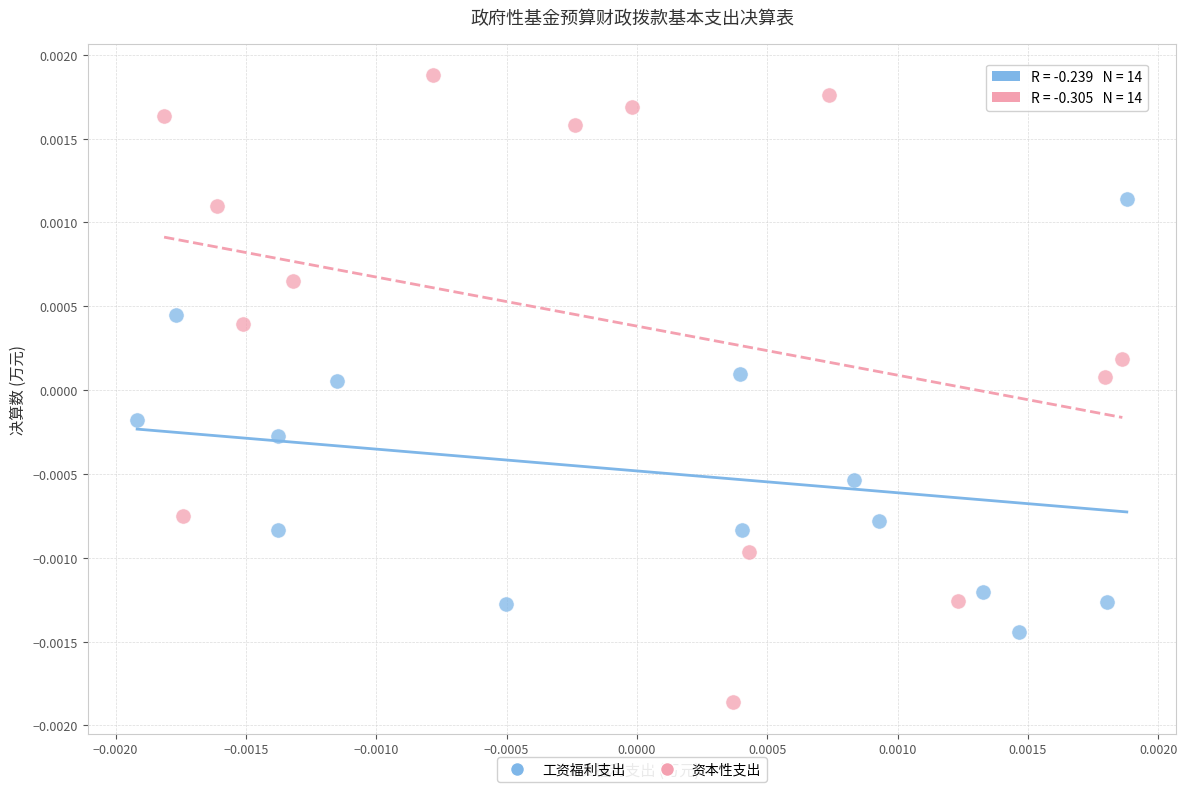

Which series contains the lowest Y value?

资本性支出